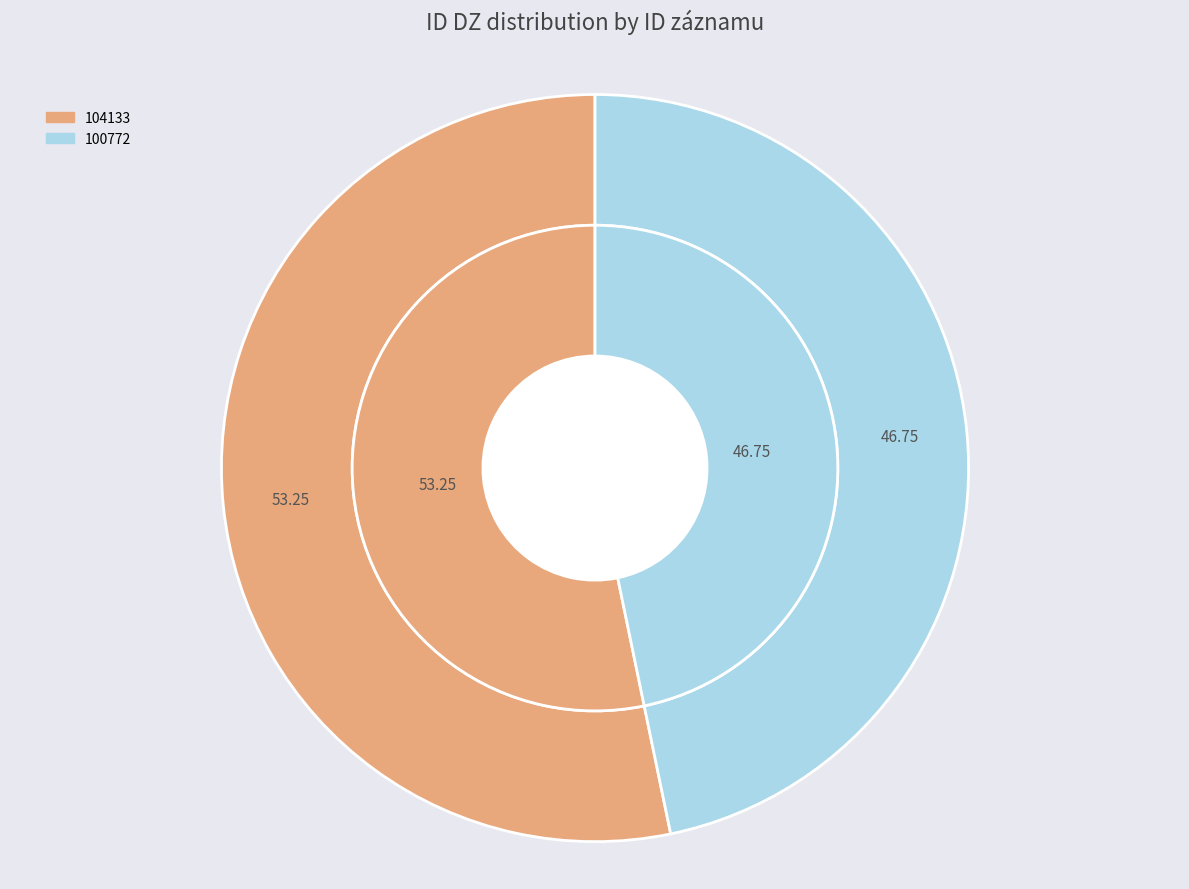

To the nearest percent, what is the combined percentage of 100772 and 104133?

100%